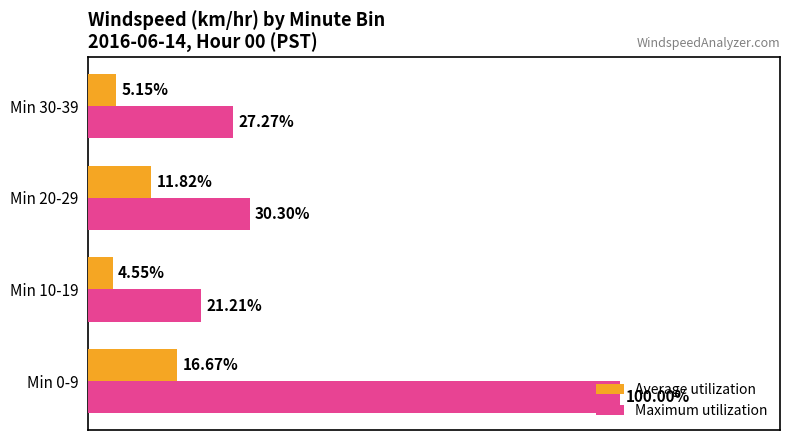

What are all the series names shown in the legend?

Average utilization, Maximum utilization